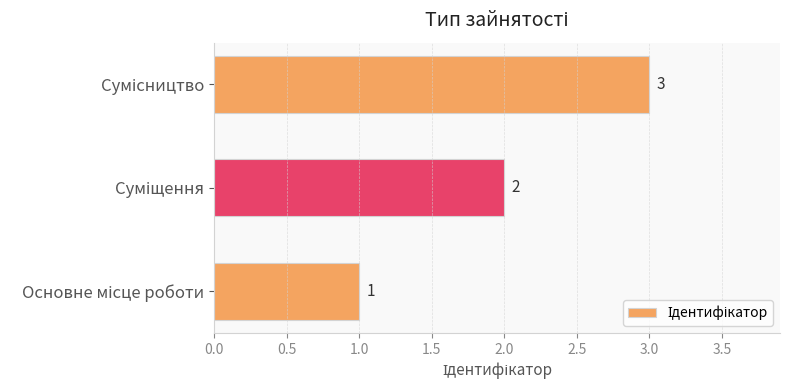

How many bars are there in total?

3